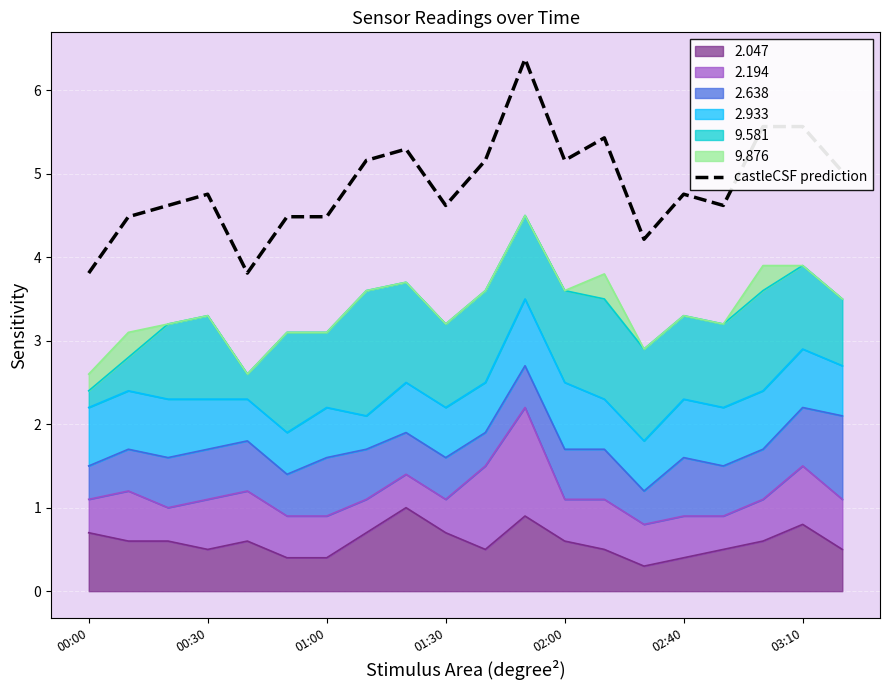

What is the value of the 13th point from the left?

5.2